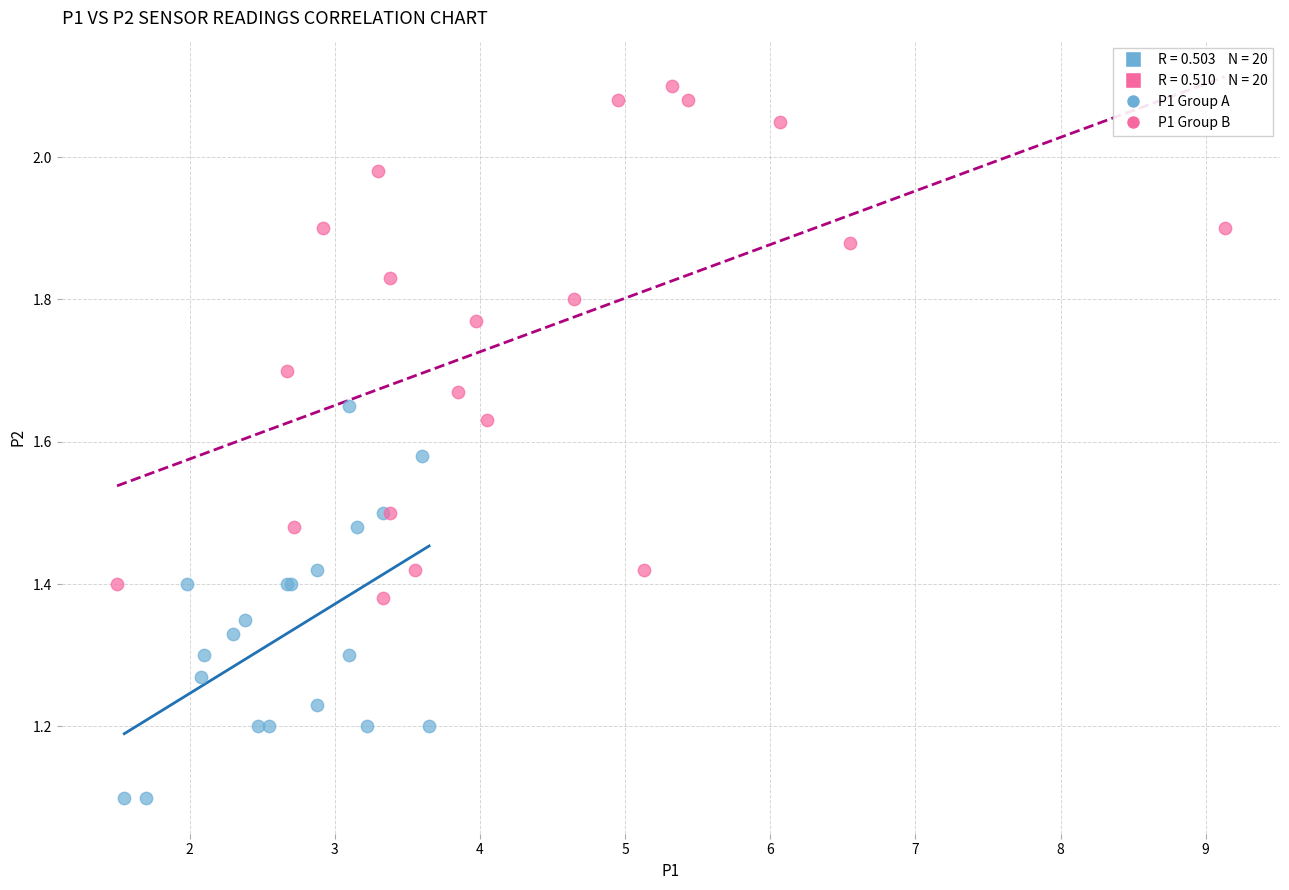

Which series reaches the maximum Y coordinate?

P1 Group B